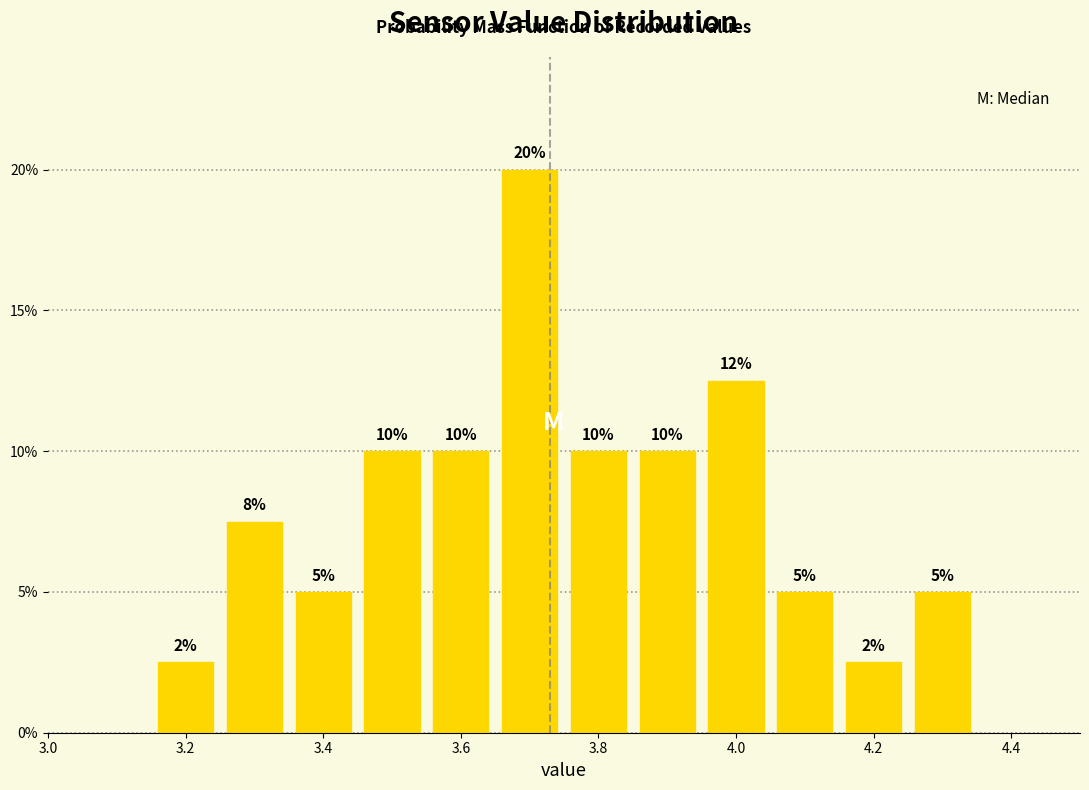

Over which range of the x-axis is the bar tallest?

3.65 to 3.75